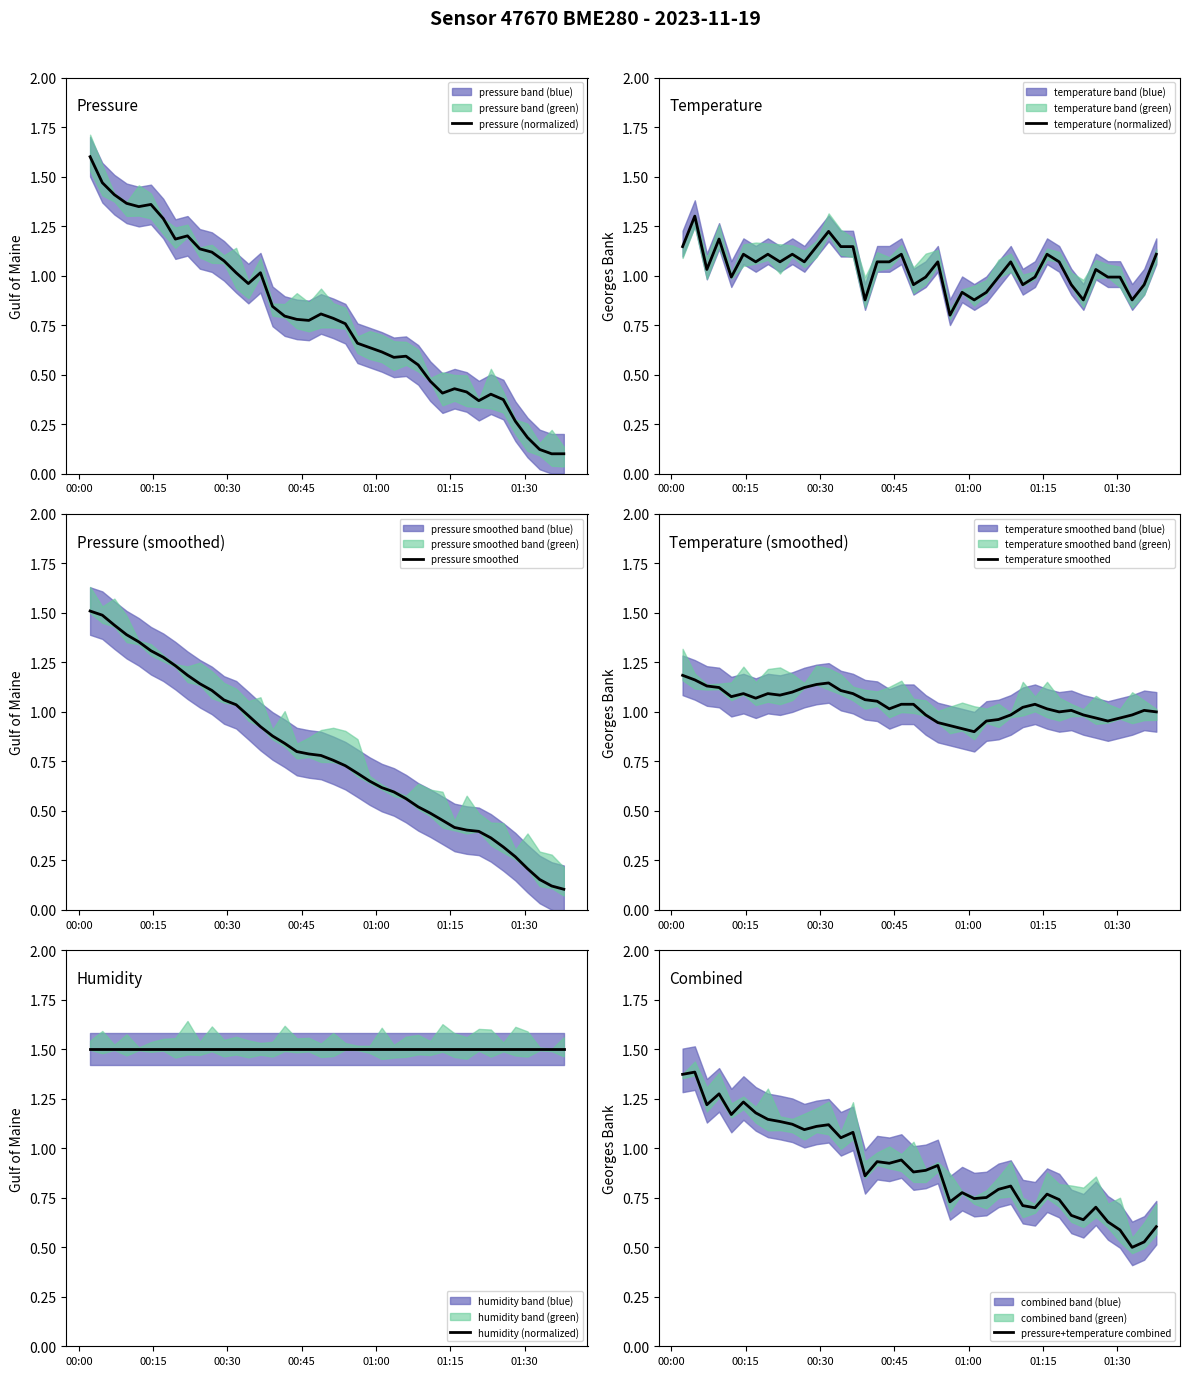

Reading right to left, what are all the values shown in this chart?

pressure (normalized): 0.1	0.1	0.1	0.2	0.3	0.4	0.4	0.4	0.4	0.4	0.4	0.5	0.5	0.6	0.6	0.6	0.6	0.7	0.8	0.8	0.8	0.8	0.8	0.8	0.8	1.0	1.0	1.0	1.1	1.1	1.1	1.2	1.2	1.3	1.4	1.3	1.4	1.4	1.5	1.6
temperature (normalized): 1.1	1.0	0.9	1.0	1.0	1.0	0.9	1.0	1.1	1.1	1.0	1.0	1.1	1.0	0.9	0.9	0.9	0.8	1.1	1.0	1.0	1.1	1.1	1.1	0.9	1.1	1.1	1.2	1.1	1.1	1.1	1.1	1.1	1.1	1.1	1.0	1.2	1.0	1.3	1.1
pressure smoothed: 0.1	0.1	0.2	0.2	0.3	0.3	0.4	0.4	0.4	0.4	0.5	0.5	0.5	0.6	0.6	0.6	0.7	0.7	0.7	0.8	0.8	0.8	0.8	0.8	0.9	0.9	1.0	1.0	1.1	1.1	1.1	1.2	1.2	1.3	1.3	1.4	1.4	1.4	1.5	1.5
temperature smoothed: 1.0	1.0	1.0	1.0	1.0	1.0	1.0	1.0	1.0	1.0	1.0	1.0	1.0	1.0	1.0	0.9	0.9	0.9	0.9	1.0	1.0	1.0	1.0	1.1	1.1	1.1	1.1	1.1	1.1	1.1	1.1	1.1	1.1	1.1	1.1	1.1	1.1	1.1	1.2	1.2
humidity (normalized): 1.5	1.5	1.5	1.5	1.5	1.5	1.5	1.5	1.5	1.5	1.5	1.5	1.5	1.5	1.5	1.5	1.5	1.5	1.5	1.5	1.5	1.5	1.5	1.5	1.5	1.5	1.5	1.5	1.5	1.5	1.5	1.5	1.5	1.5	1.5	1.5	1.5	1.5	1.5	1.5
pressure+temperature combined: 0.6	0.5	0.5	0.6	0.6	0.7	0.6	0.7	0.7	0.8	0.7	0.7	0.8	0.8	0.8	0.7	0.8	0.7	0.9	0.9	0.9	0.9	0.9	0.9	0.9	1.1	1.1	1.1	1.1	1.1	1.1	1.1	1.1	1.2	1.2	1.2	1.3	1.2	1.4	1.4